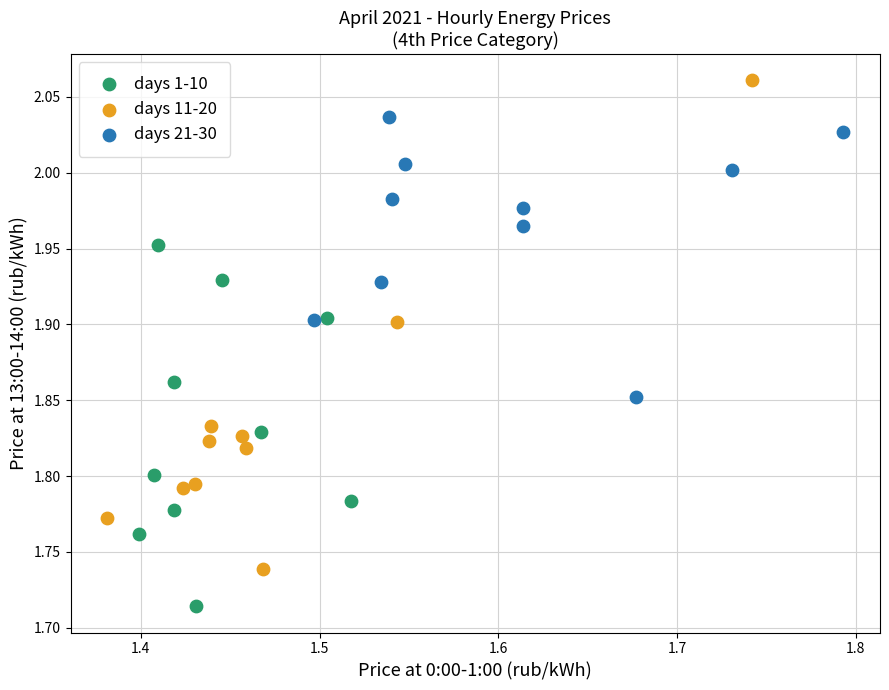

Which series reaches the minimum Y coordinate?

days 1-10